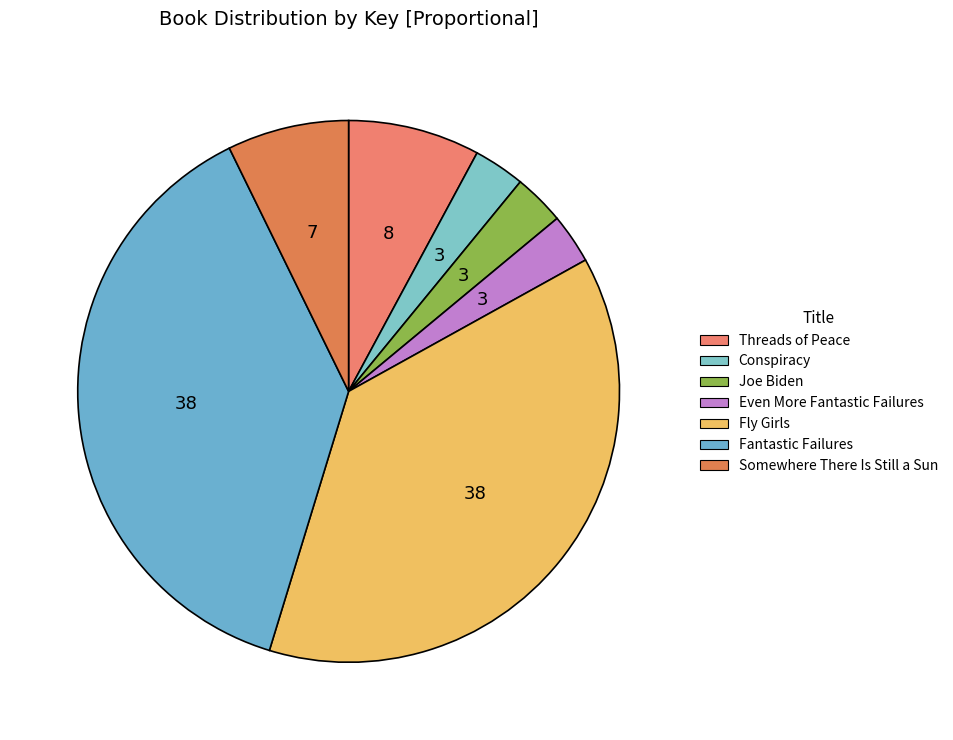

How many segments does this pie chart have?

7